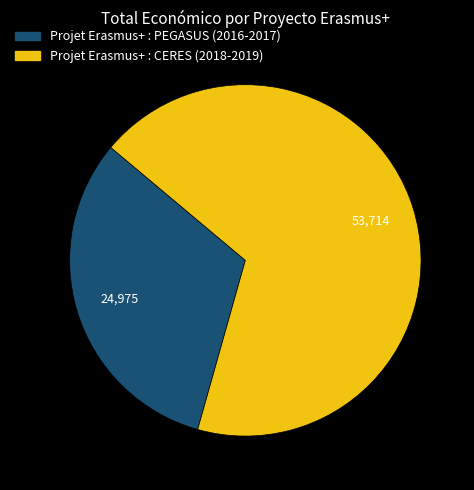

Approximately how many times larger is the value at Projet Erasmus+ : PEGASUS (2016-2017) compared to Projet Erasmus+ : CERES (2018-2019)?

0.5